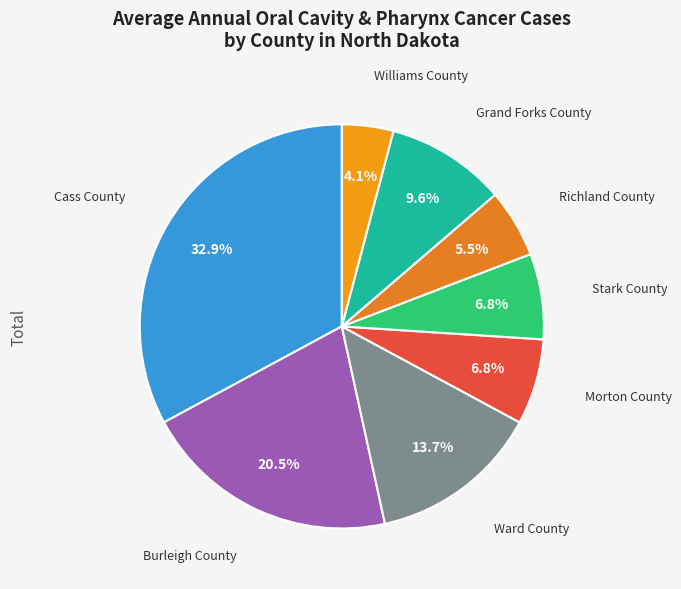

Is it true that Ward County is 14% of the pie?

True